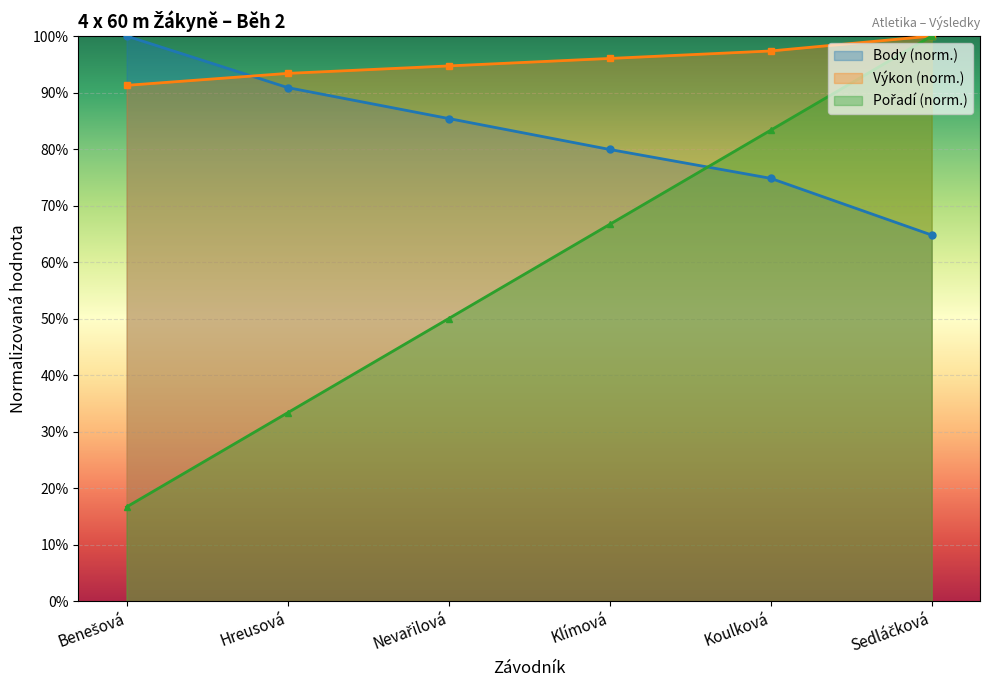

What is the average value of the Pořadí series?

58.3